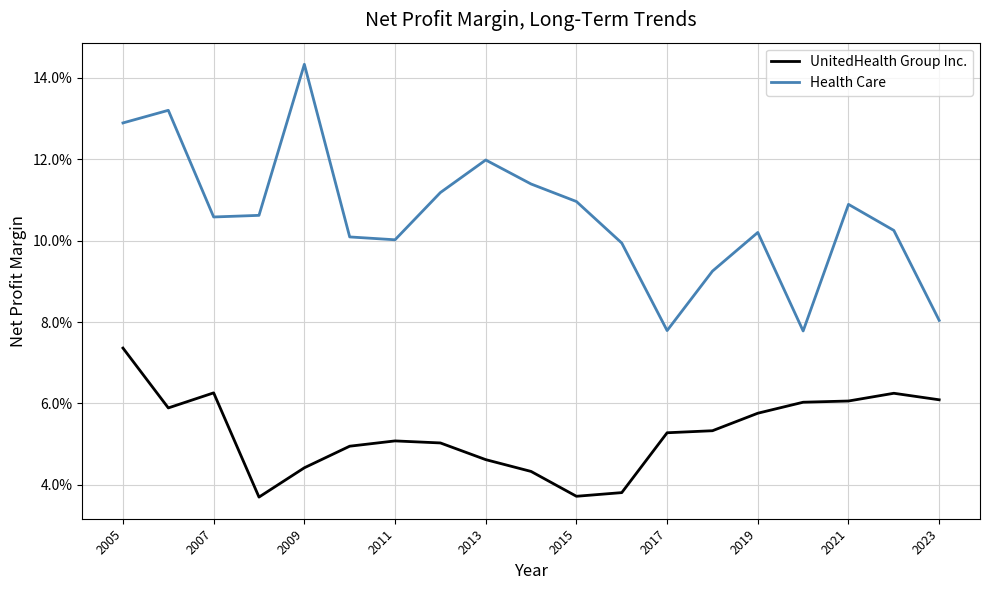

Rank the series by their average value, from lowest to highest.

UnitedHealth Group Inc., Health Care